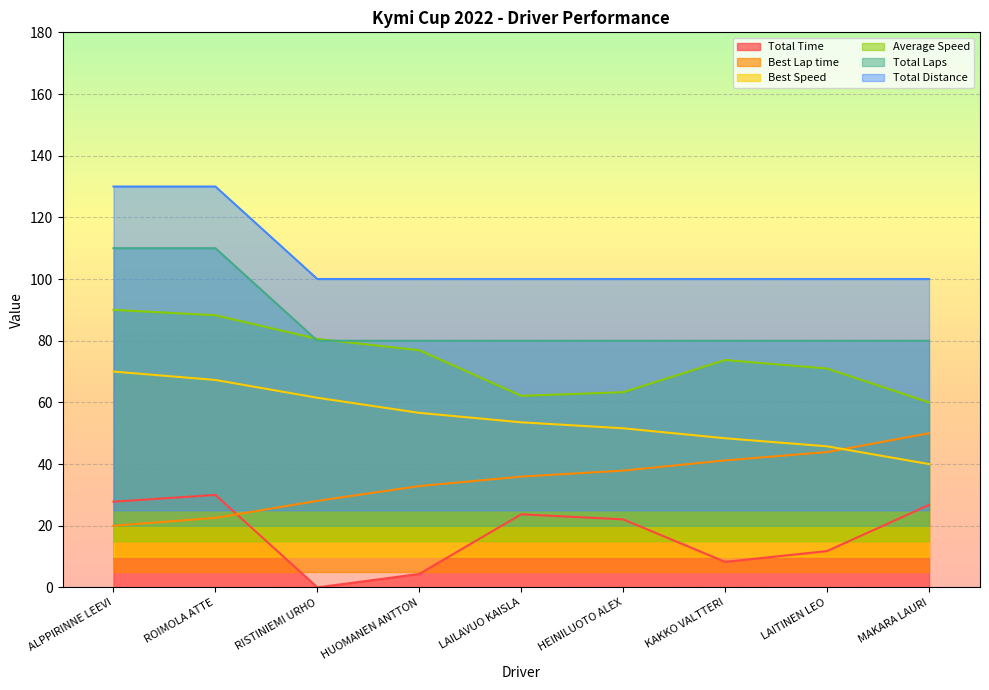

How many lines are shown in the chart?

6